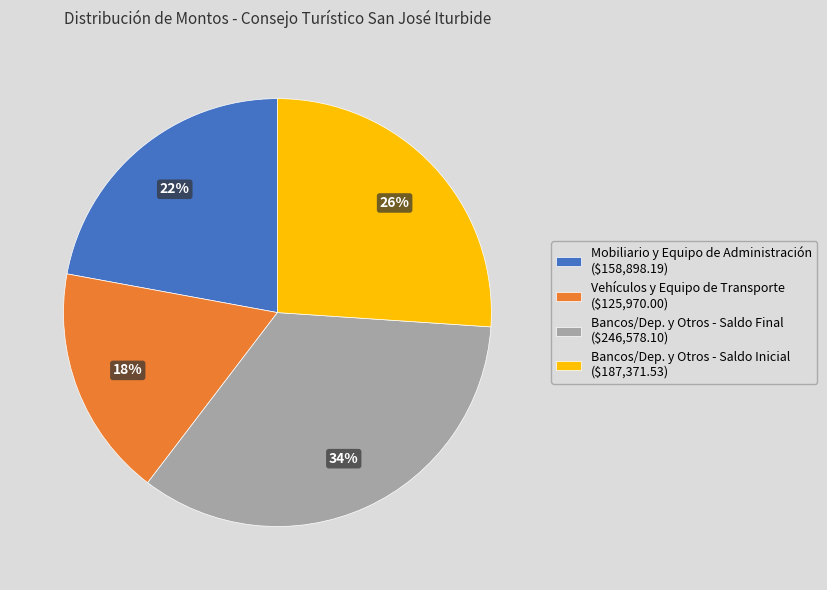

The Bancos/Dep. y Otros - Saldo Final ($246,578.10) slice represents 47% of the pie. True or false?

False